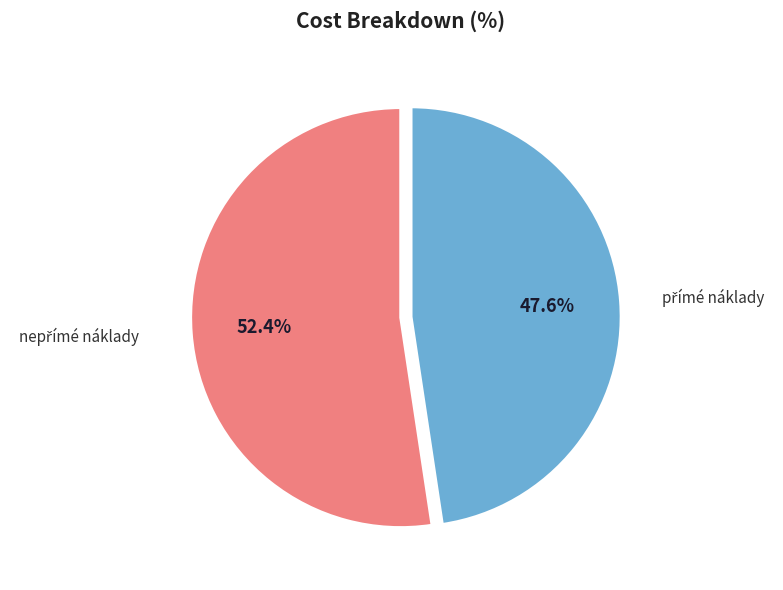

Does any single category account for the majority?

Yes